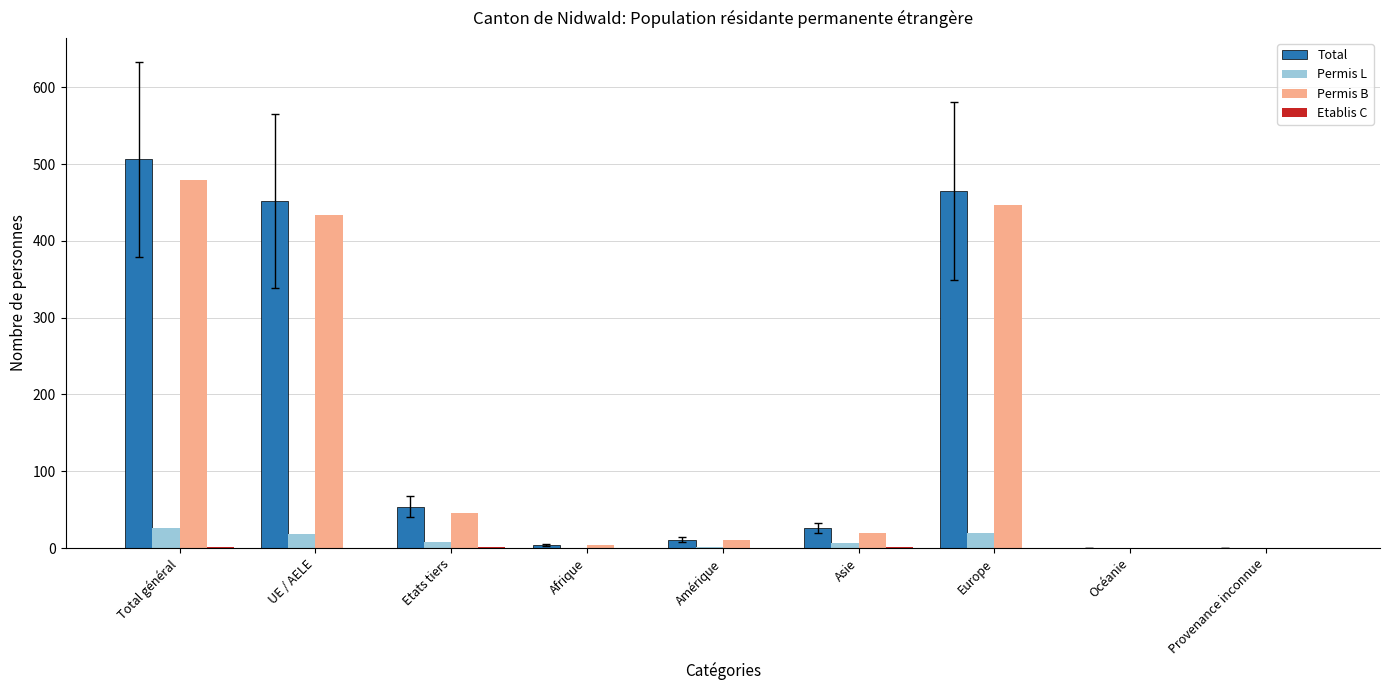

True or false: Total has a value of 0 at Provenance inconnue.

True